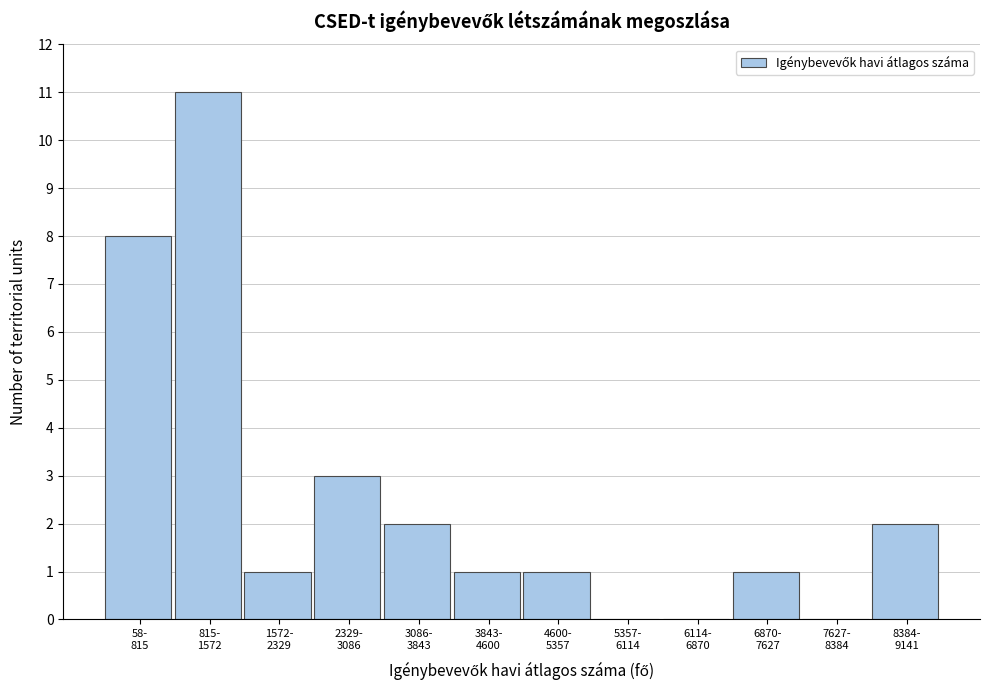

What is the sum of all values?

30